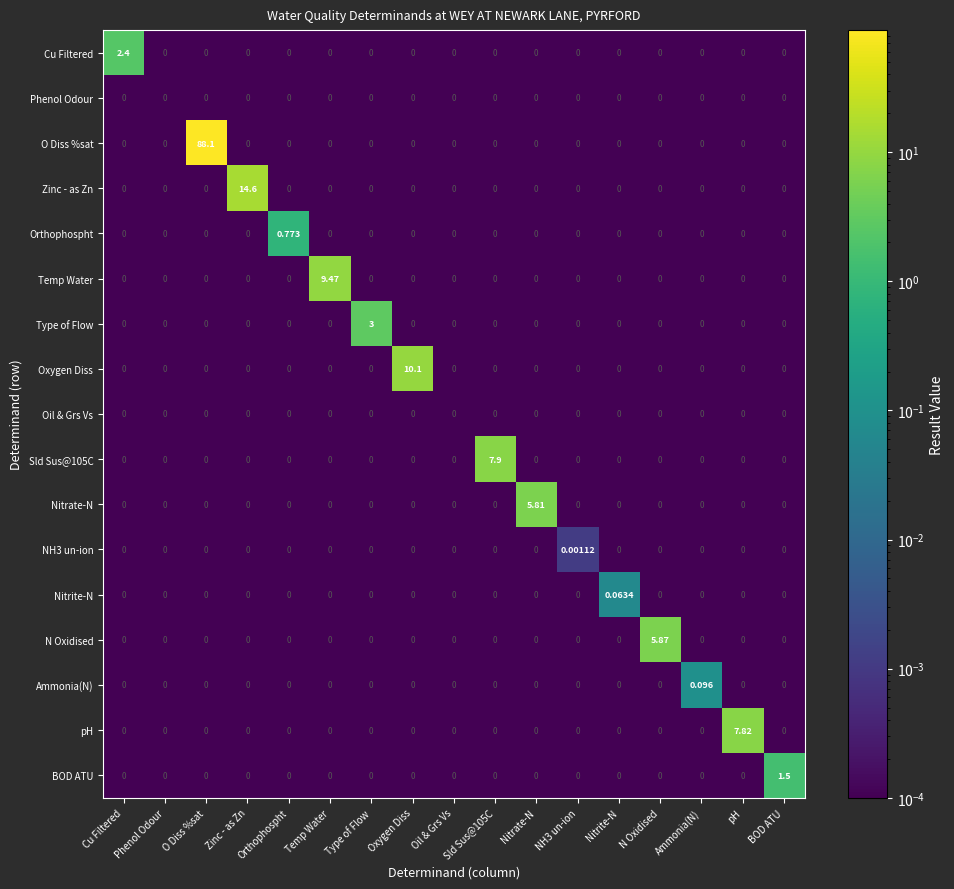

Which label corresponds to the largest value in the chart?

O Diss %sat